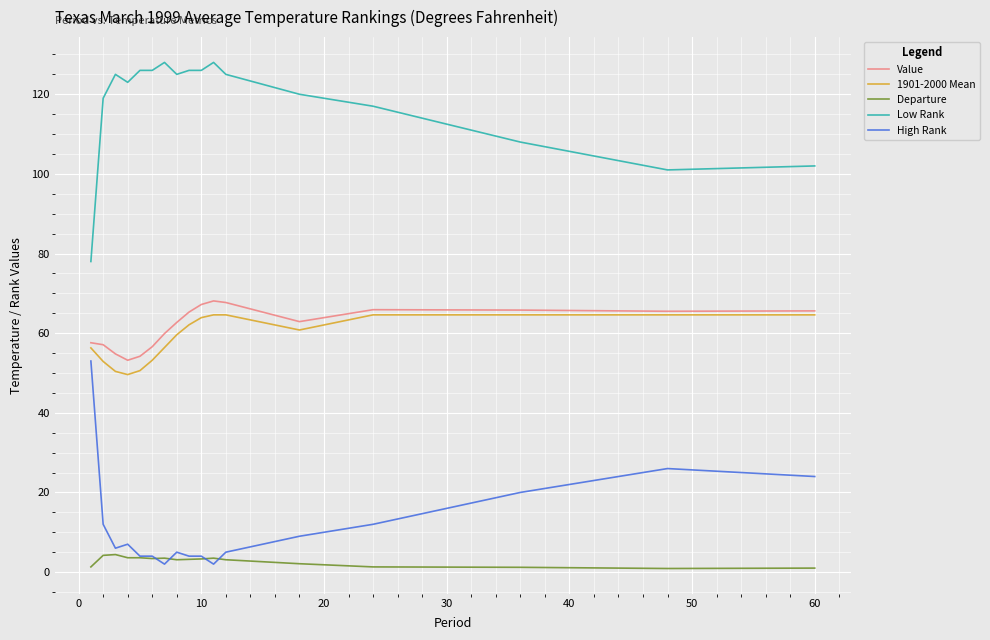

True or false: Departure and Low Rank intersect in this chart.

False